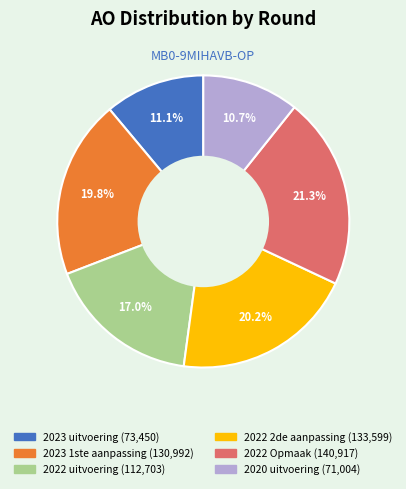

Is it true that 2023 uitvoering is 11% of the pie?

True